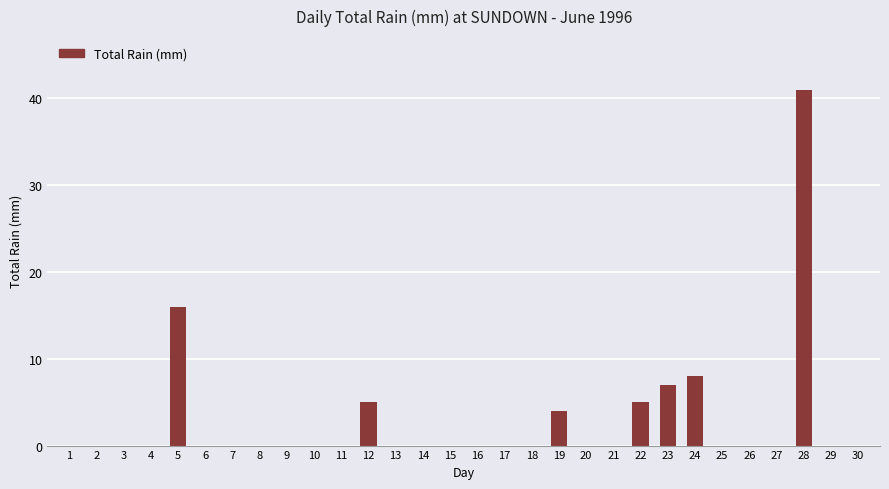

What is the greatest value displayed?

41